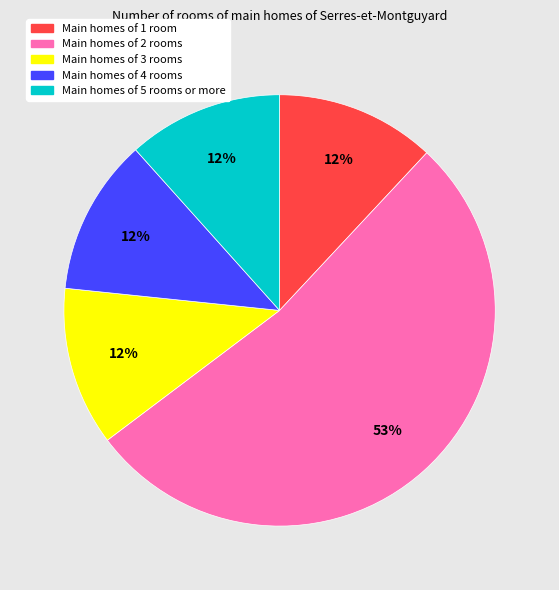

What is the largest slice in the pie chart?

Main homes of 2 rooms